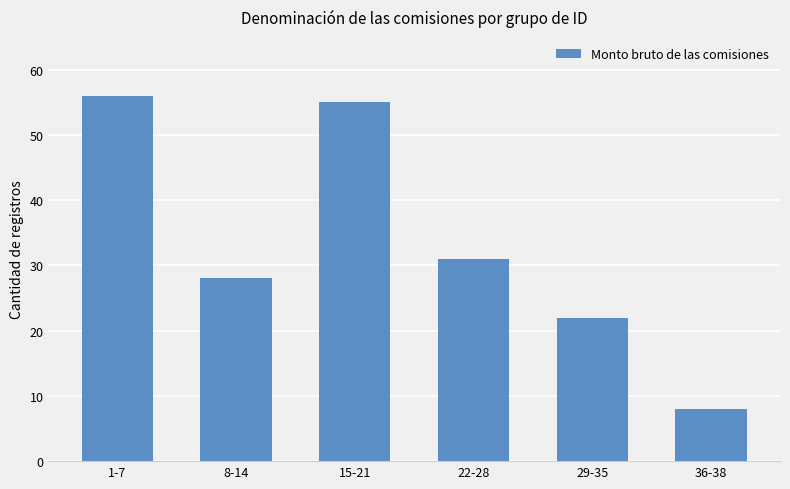

Which has a higher value, 36-38 or 15-21?

15-21